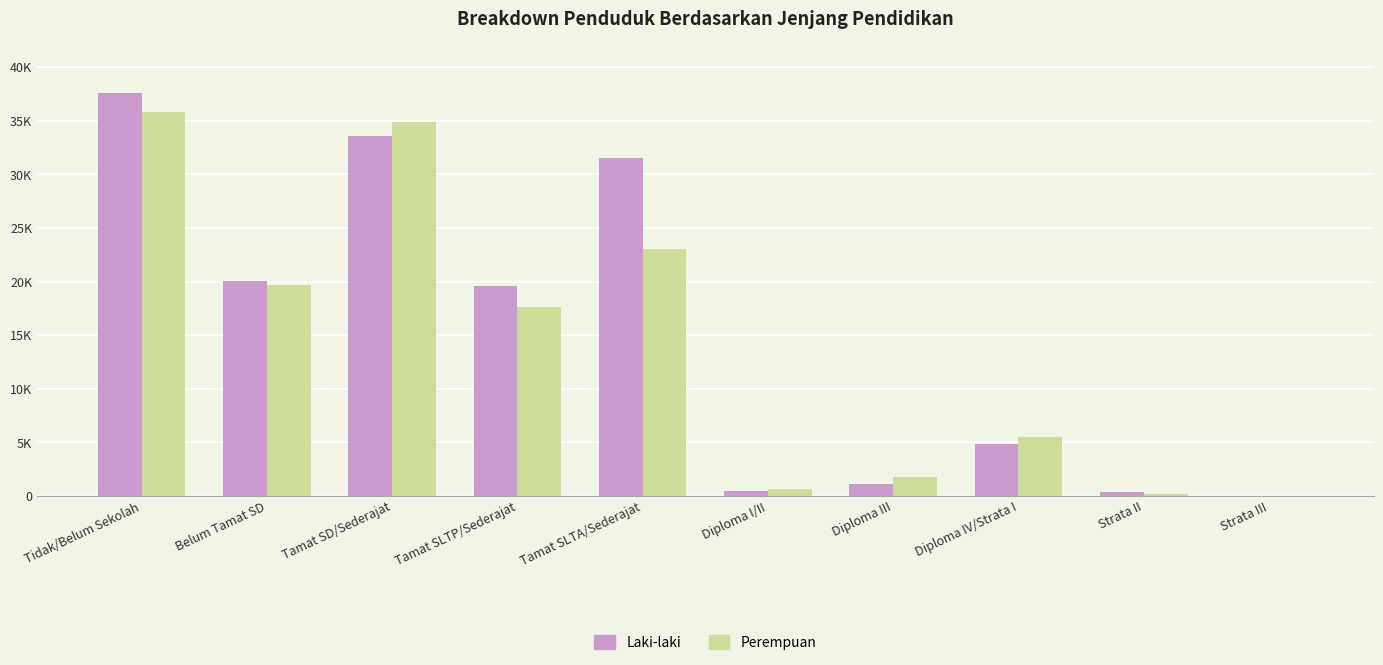

Is it true that Perempuan equals 22991 at Tamat SLTA/Sederajat?

True